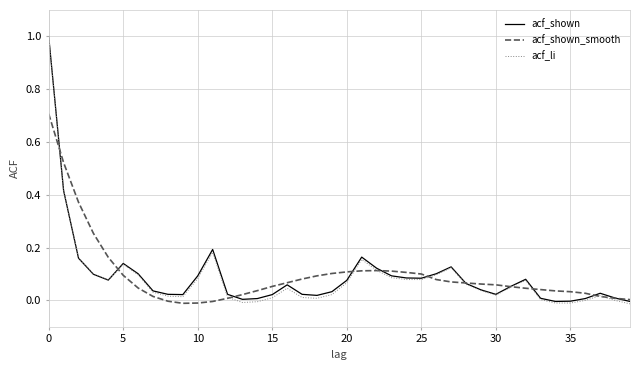

Does the chart have visible grid lines?

Yes